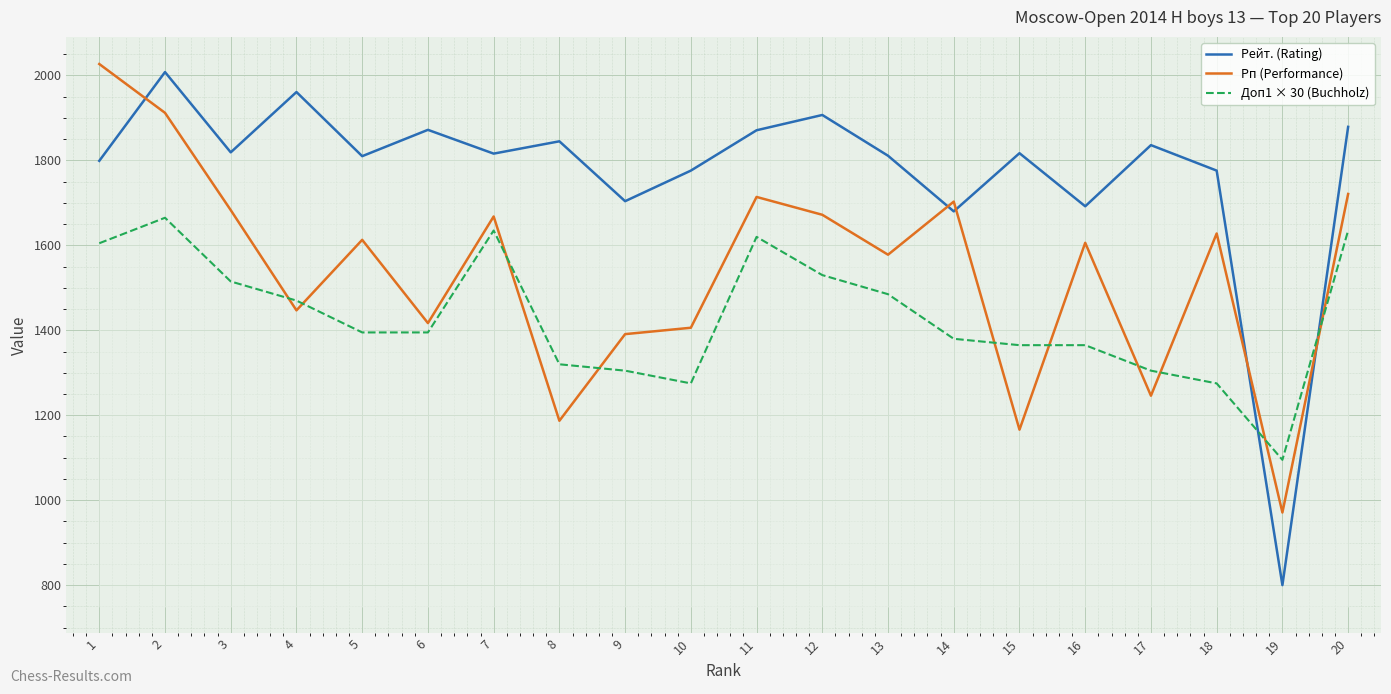

Which series has the widest spread of values?

Рейт. (Rating)